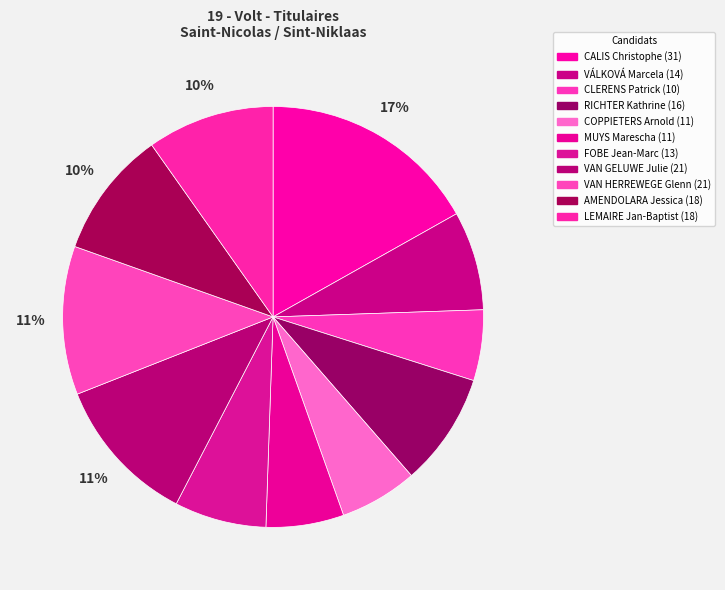

Is there any slice that represents more than half of the pie?

No